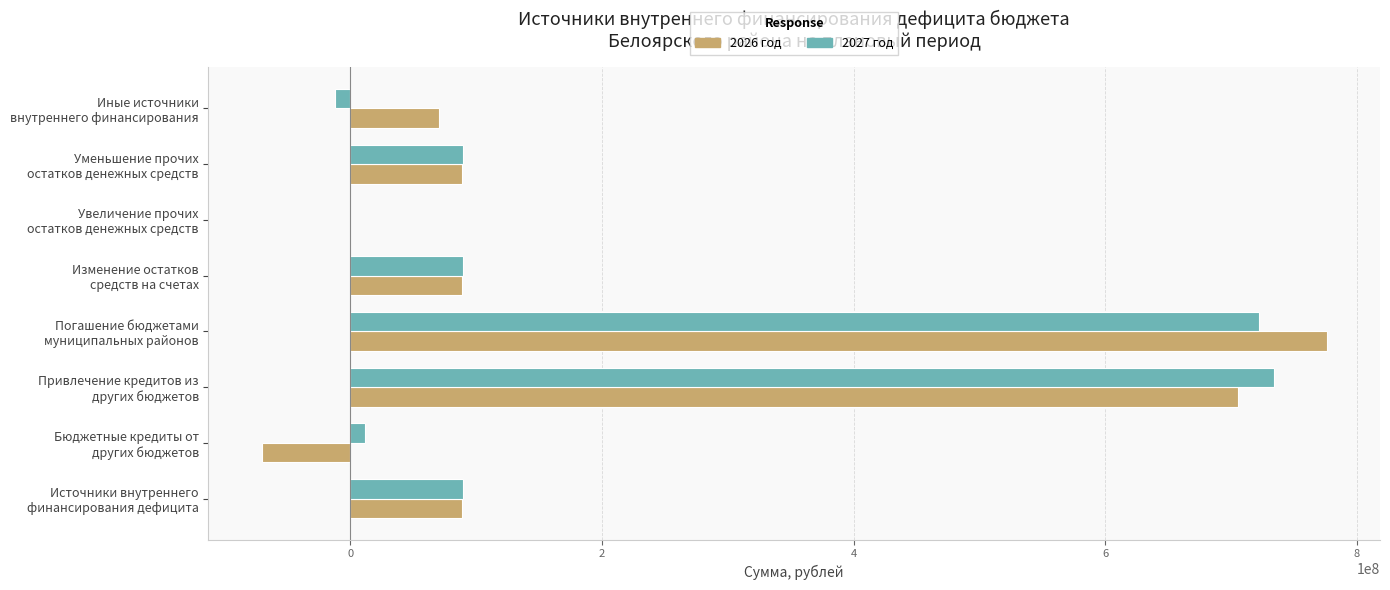

What is the greatest value displayed?

775947372.5